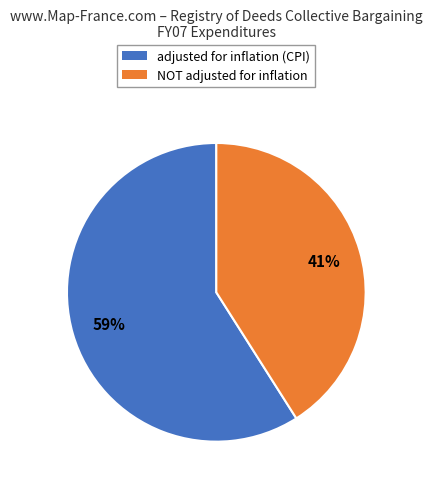

To the nearest percent, what is the combined percentage of NOT adjusted for inflation and adjusted for inflation (CPI)?

100%